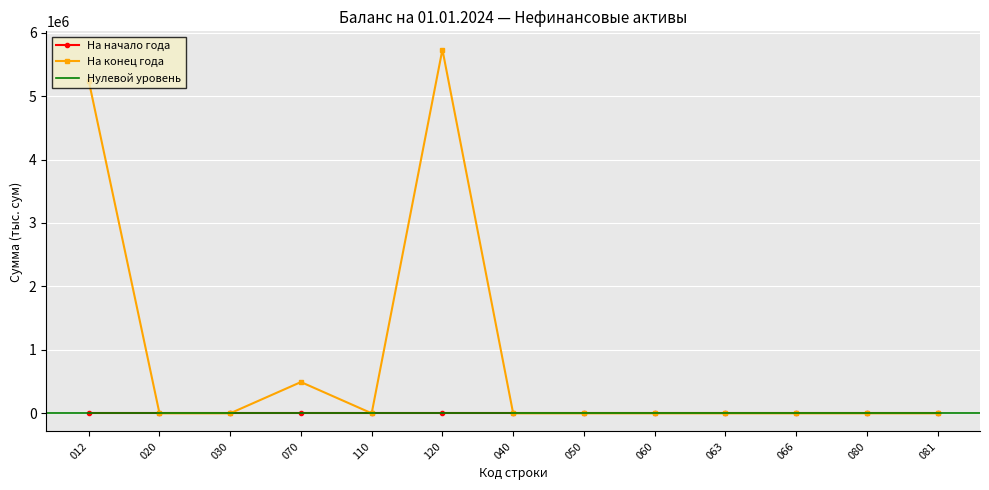

Between 012 and 110, which is larger?

012